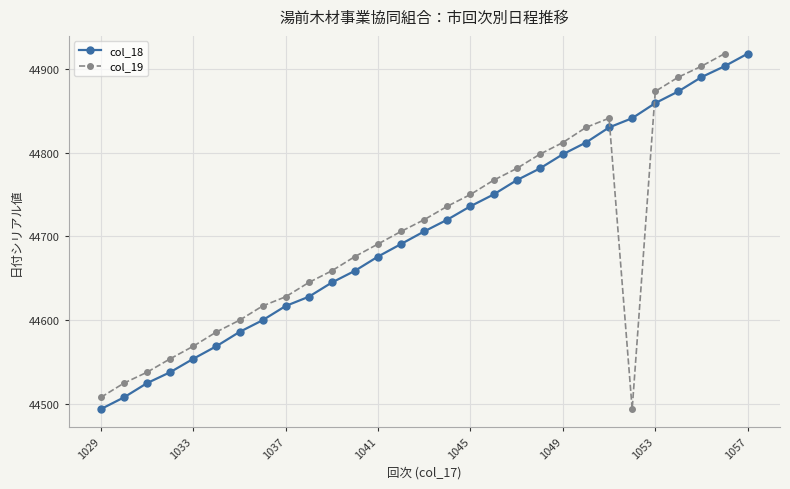

The chart shows a value of 68495 at 1045. True or false?

False